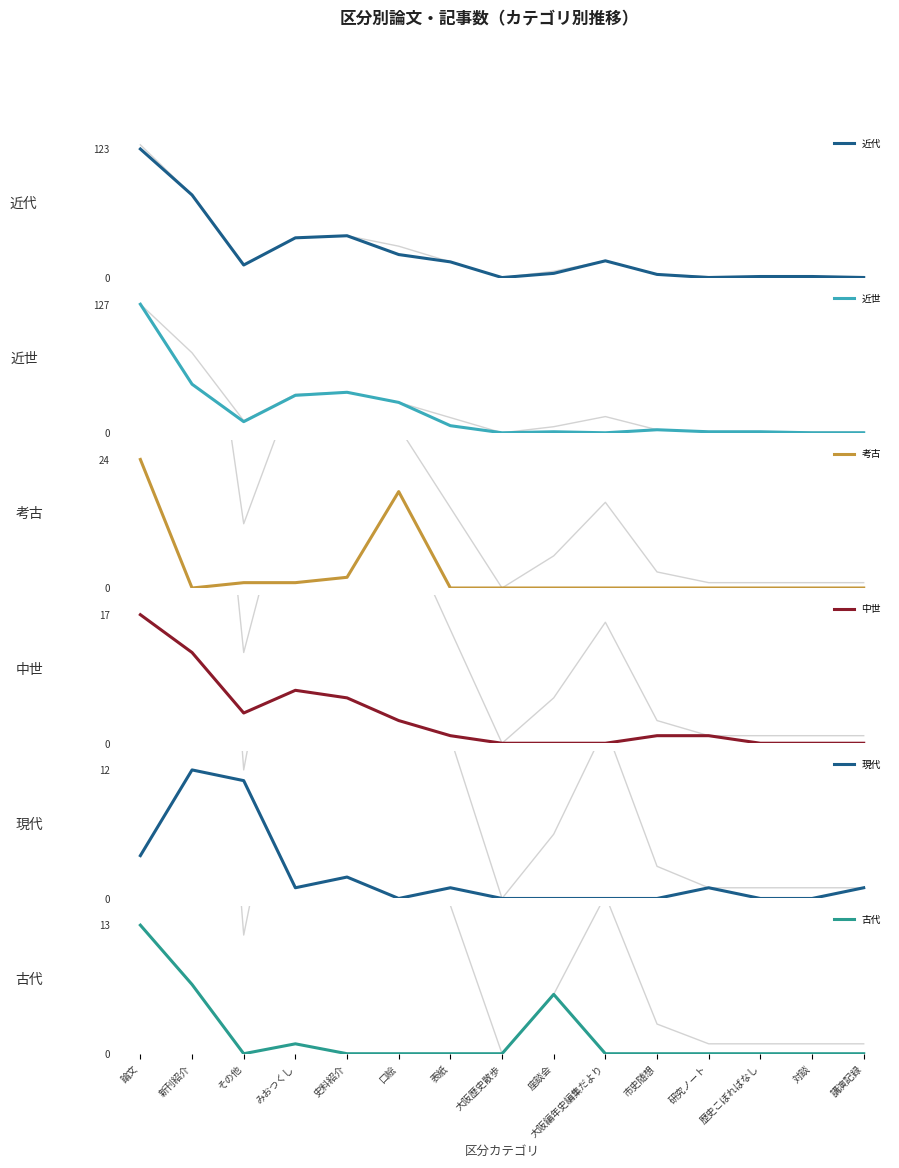

Where is 中世 nearest to the value 8?

みおつくし